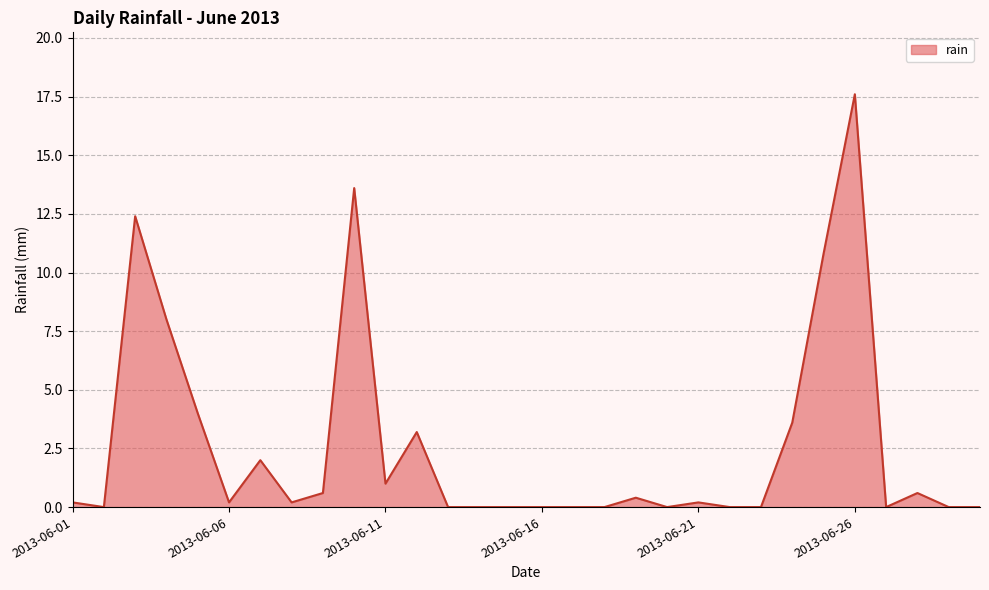

What is the difference between the maximum and minimum values?

17.6